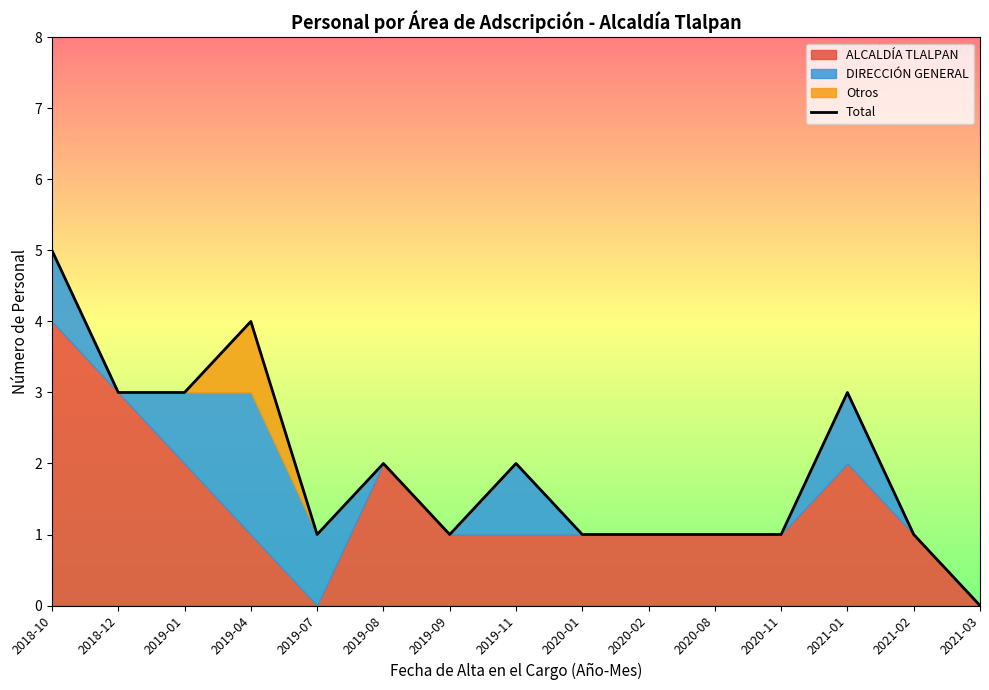

List the labels in order of value, largest first.

2018-10, 2019-04, 2018-12, 2019-01, 2021-01, 2019-08, 2019-11, 2019-07, 2019-09, 2020-01, 2020-02, 2020-08, 2020-11, 2021-02, 2021-03